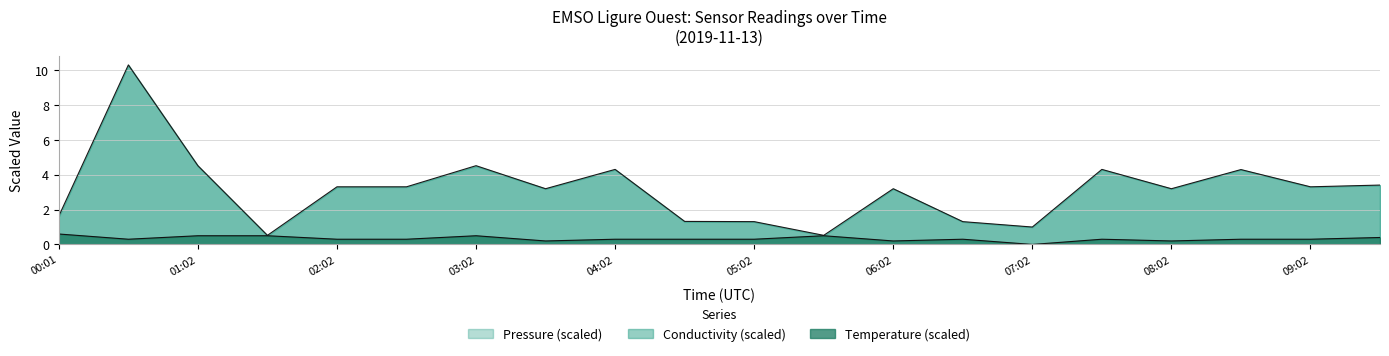

What is the value of the Conductivity point at the 8th from the left?

3.2